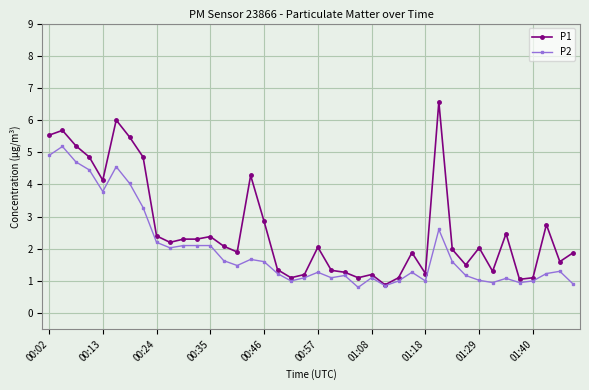

List the series in order of their overall mean, lowest first.

P2, P1